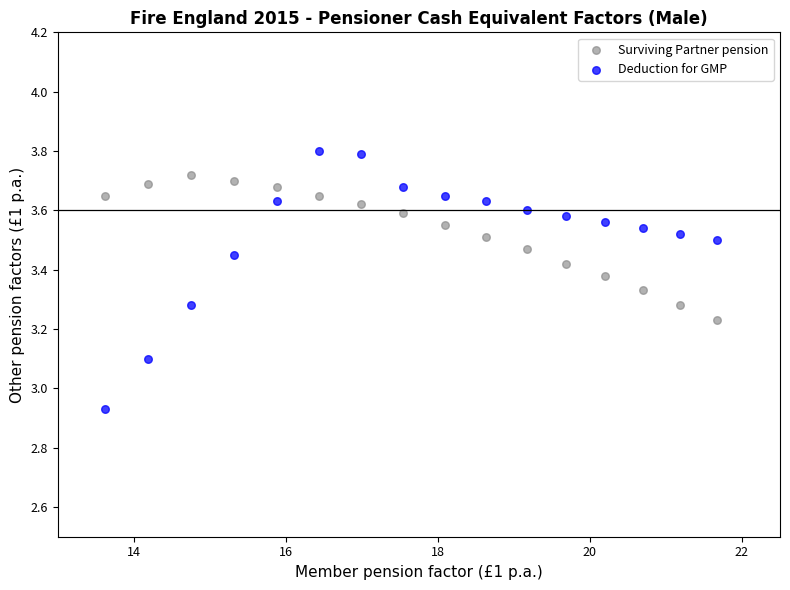

What is the X range (max minus min) for the scatter plot?

8.1